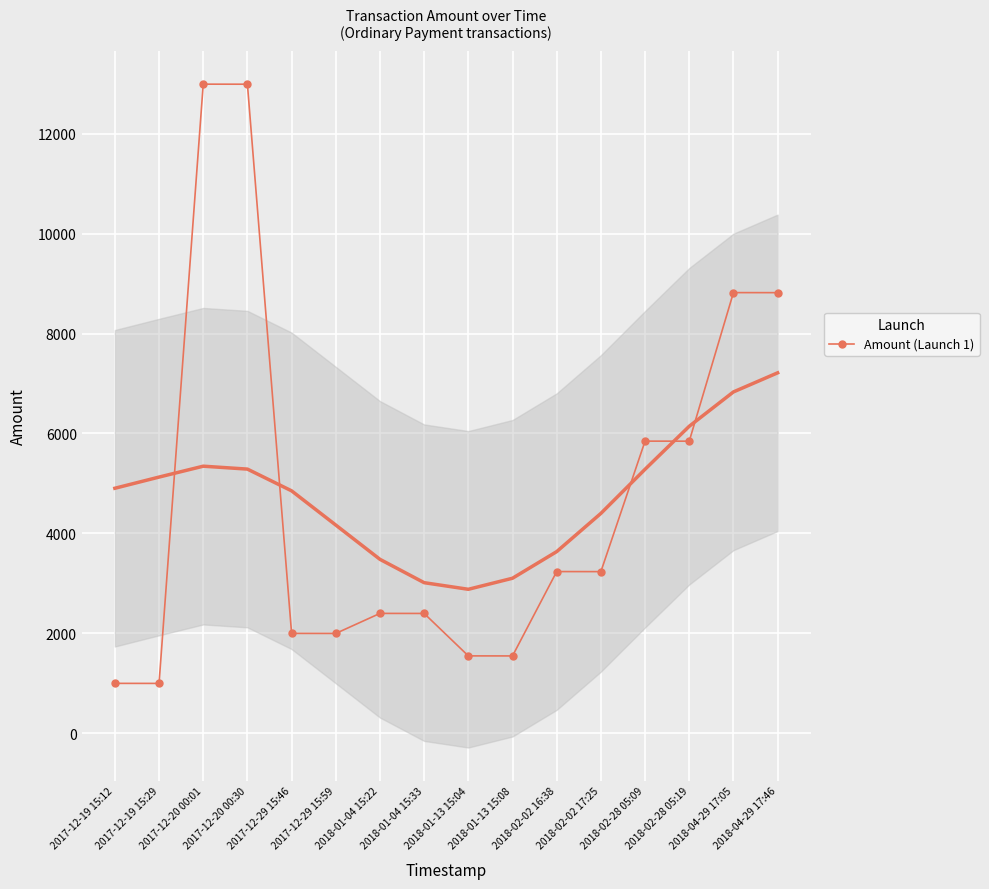

Where is the first local minimum?

2017-12-19 15:29